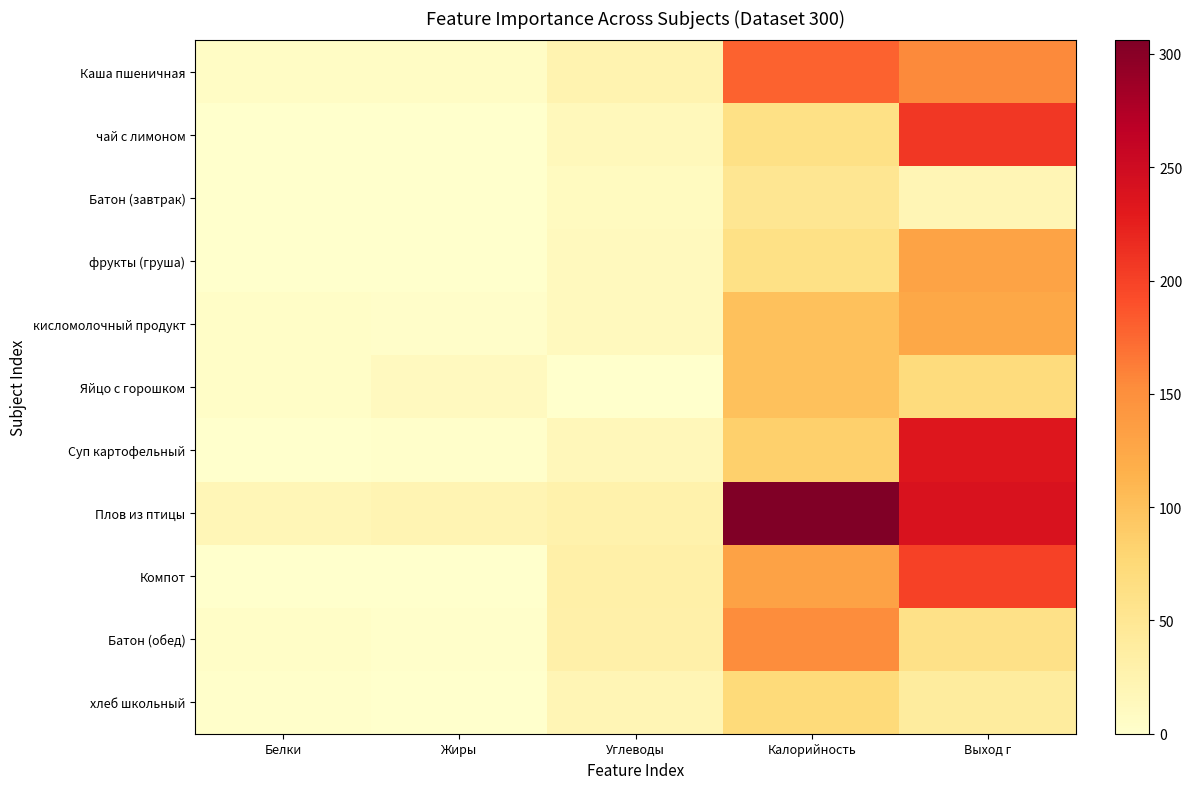

Which series has the largest total across all categories?

Плов из птицы